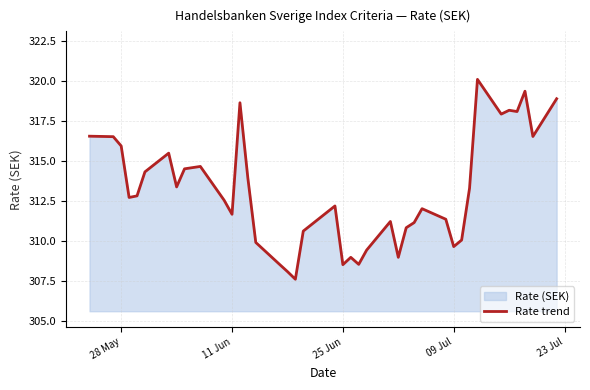

What is the minimum value shown in the chart?

307.6